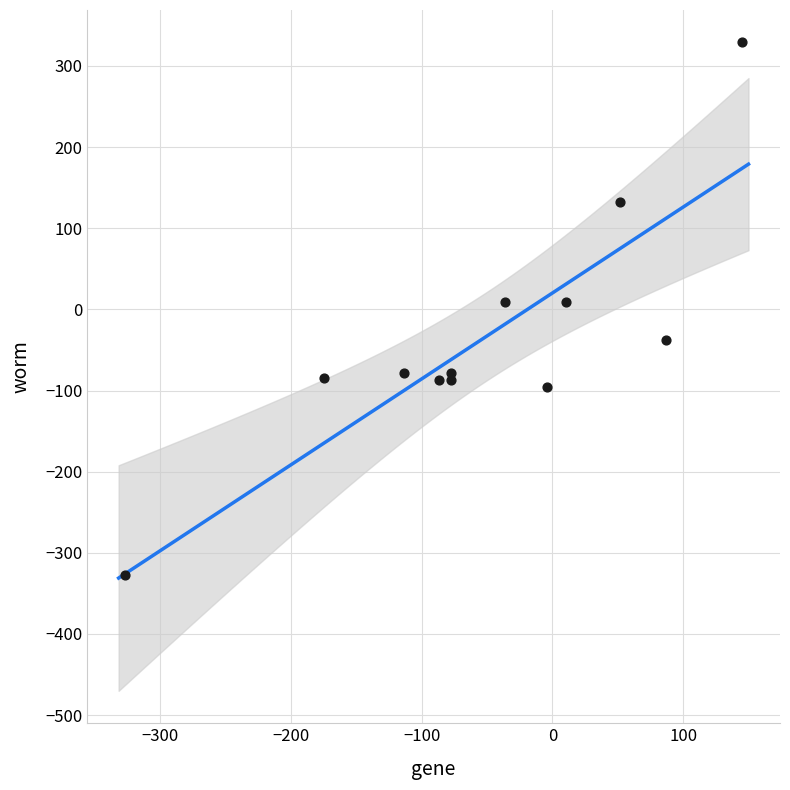

What is the average Y value?

-33